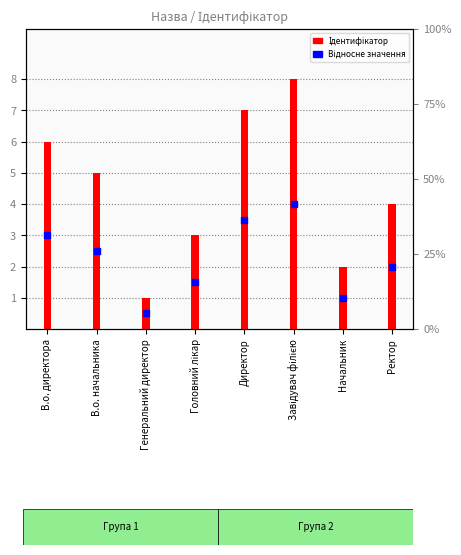

Is the value of Ідентифікатор at В.о. начальника greater than the value of Відносне значення at Генеральний директор?

Yes